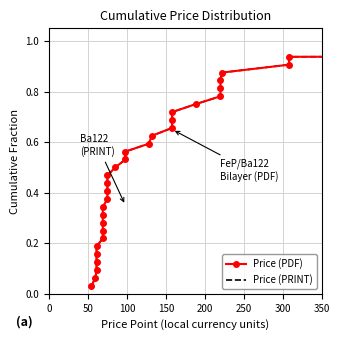

The Price (PRINT) series shows 0.4 at 300. True or false?

False